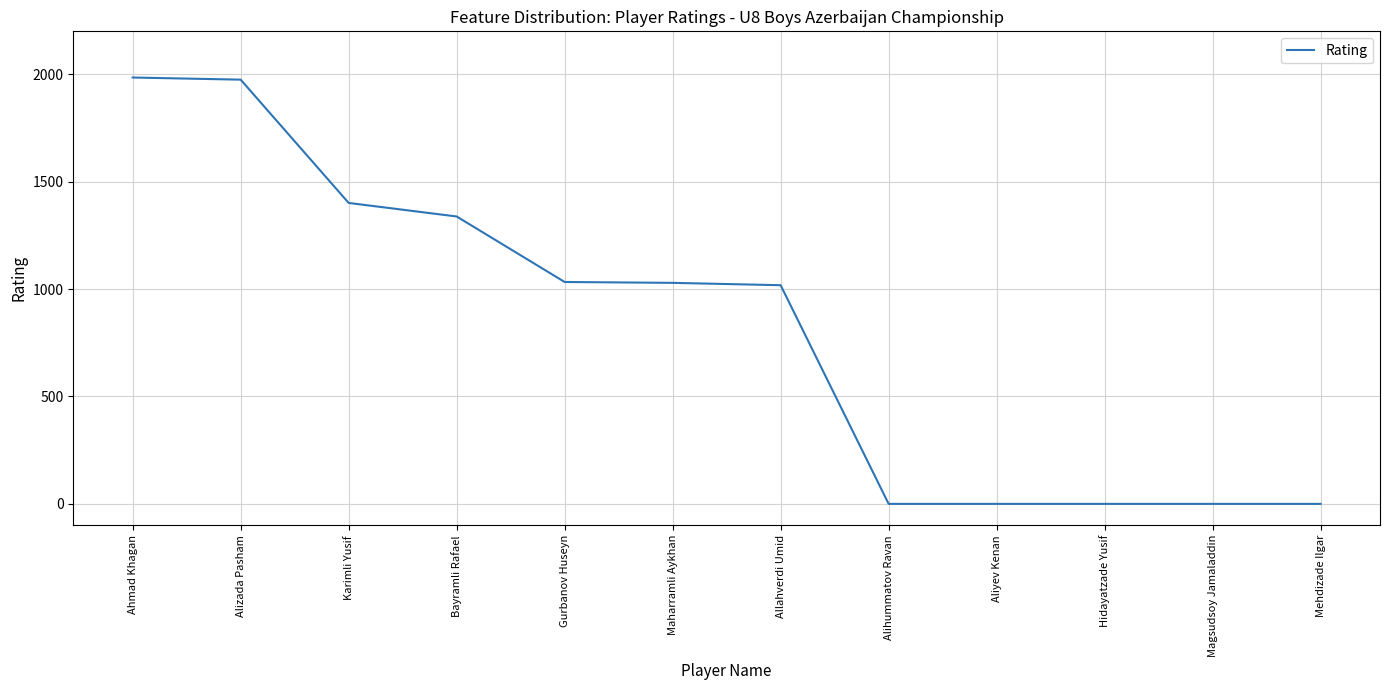

What is the change in value from Ahmad Khagan to Karimli Yusif?

-584